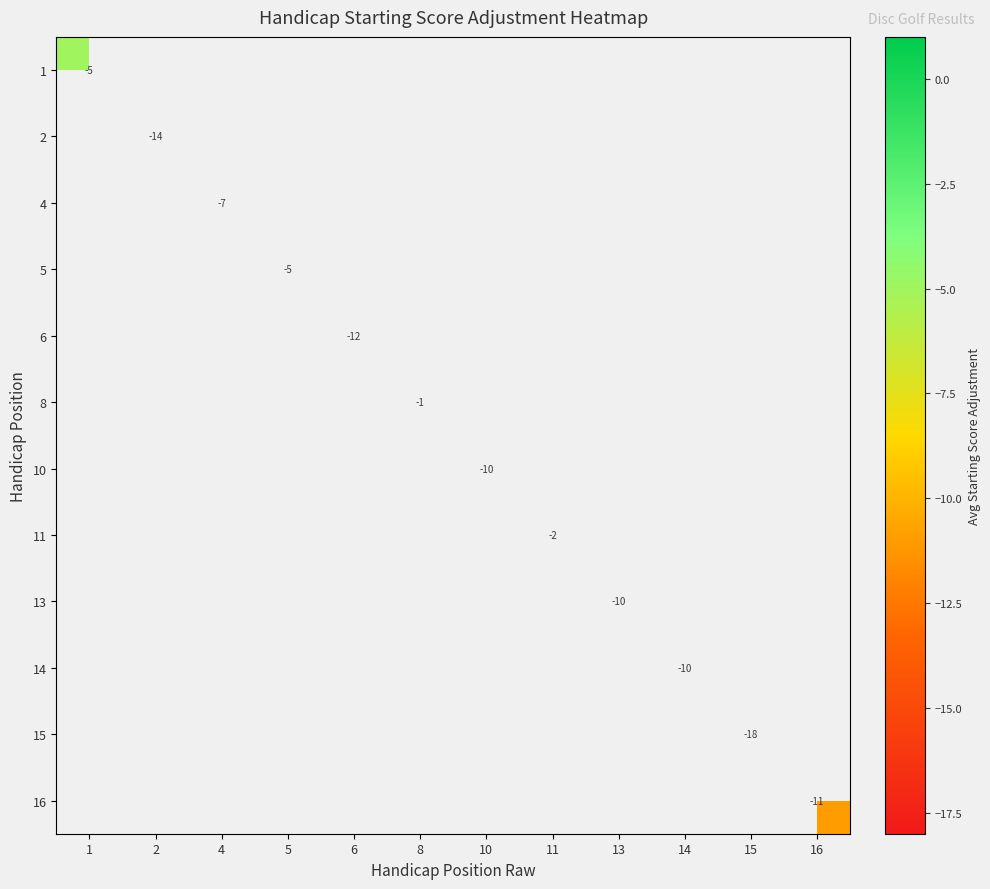

At how many categories does at least one series exceed -4?

2